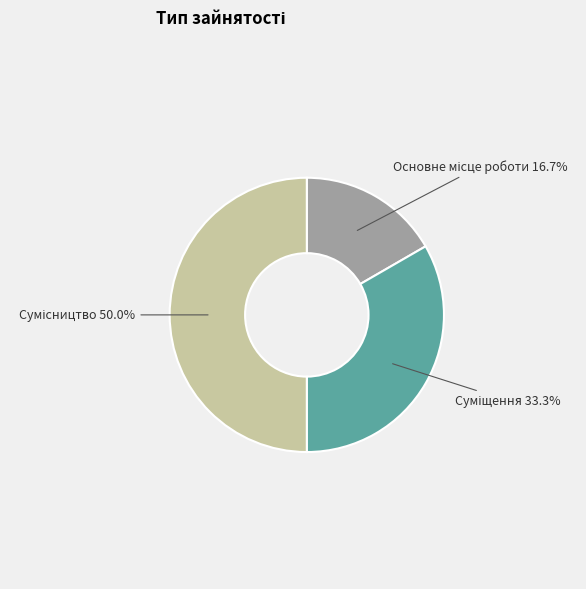

True or false: Основне місце роботи accounts for 25% of the total.

False